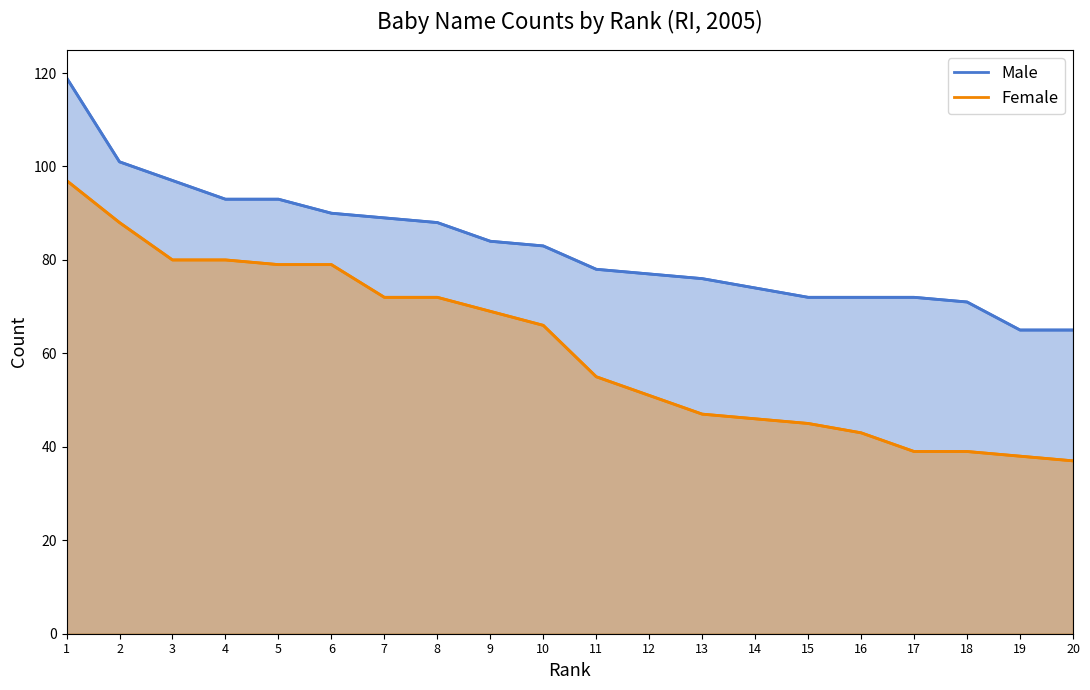

Where does the Female series first go above 66?

1